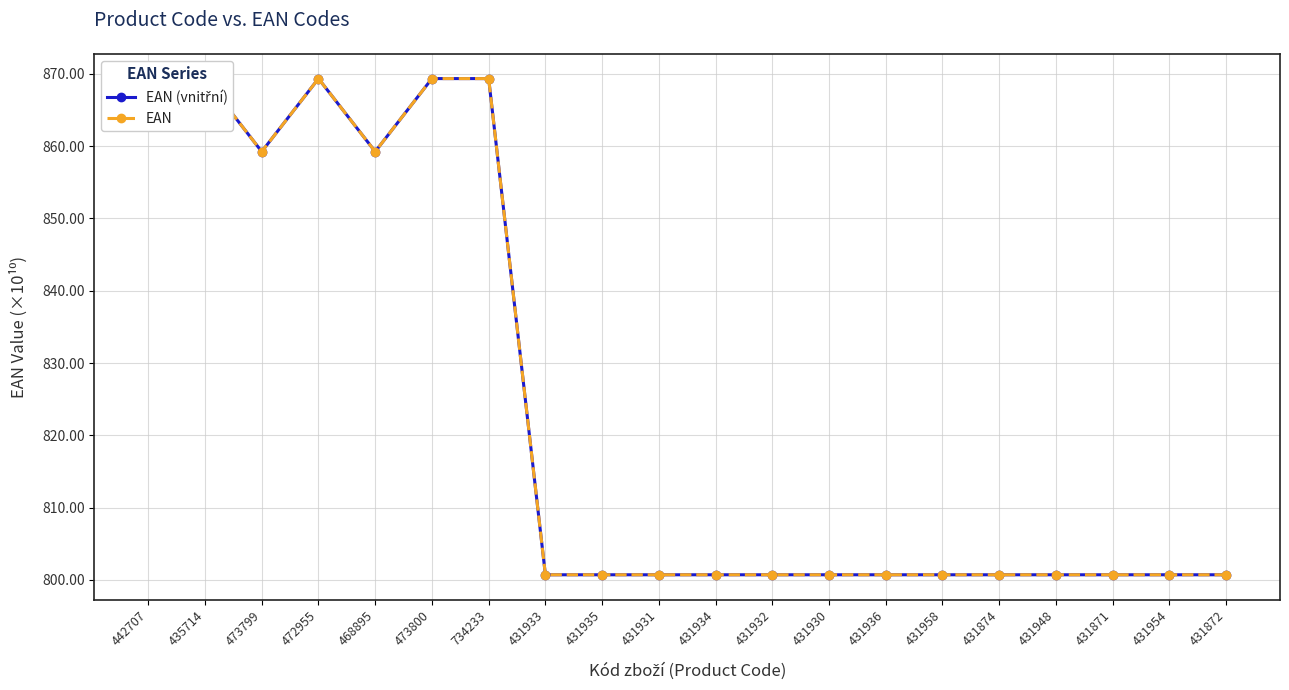

Is this an area chart (filled region under the line)?

No